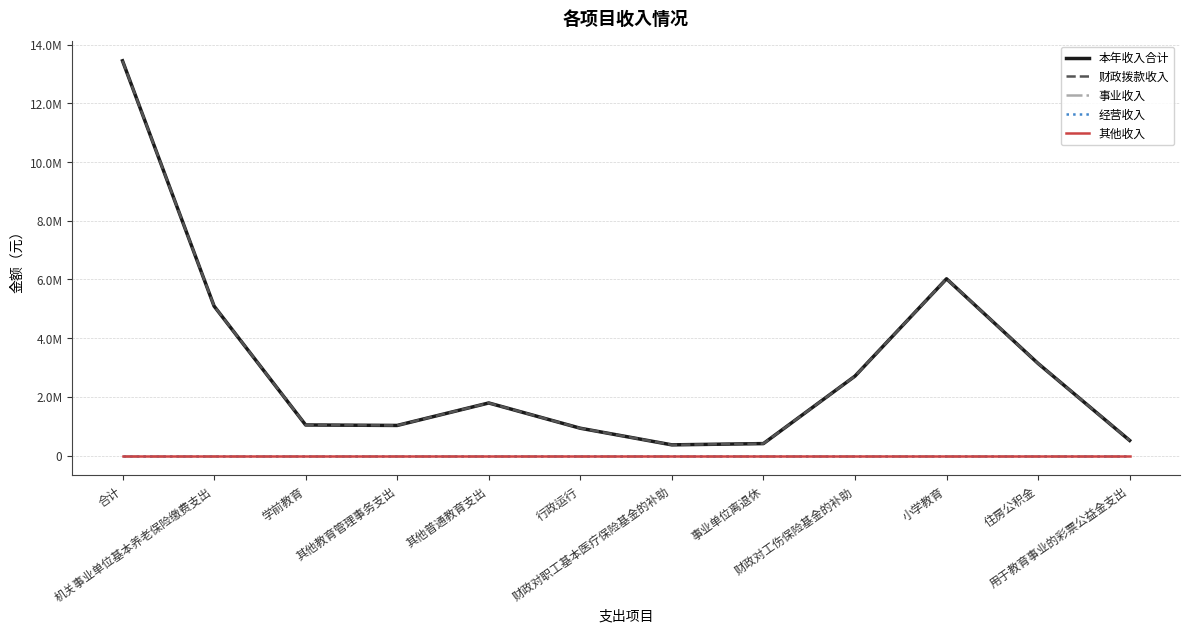

Is this an area chart (filled region under the line)?

No